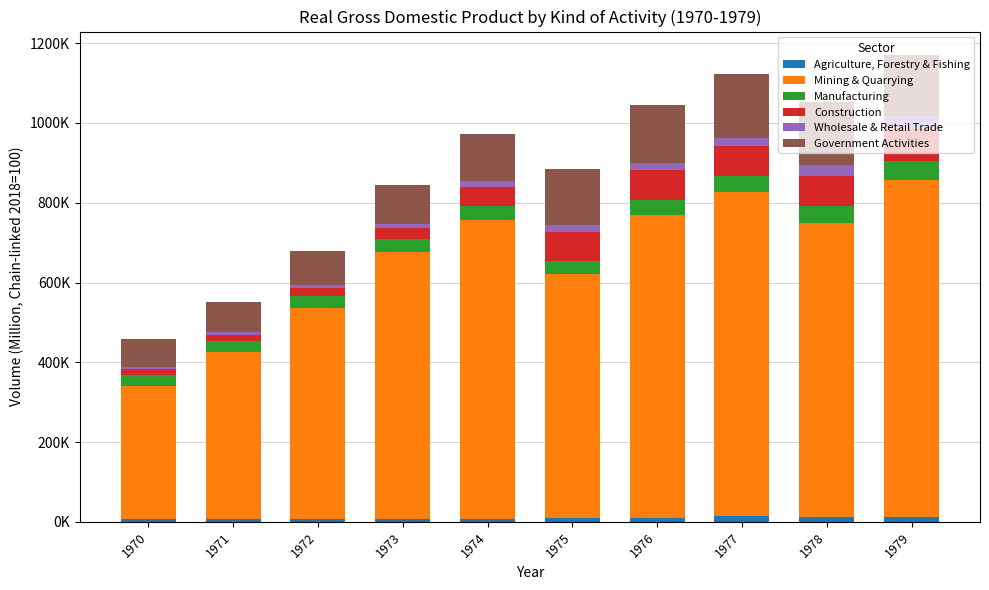

What are all the series names shown in the legend?

Agriculture, Forestry & Fishing, Mining & Quarrying, Manufacturing, Construction, Wholesale & Retail Trade, Government Activities